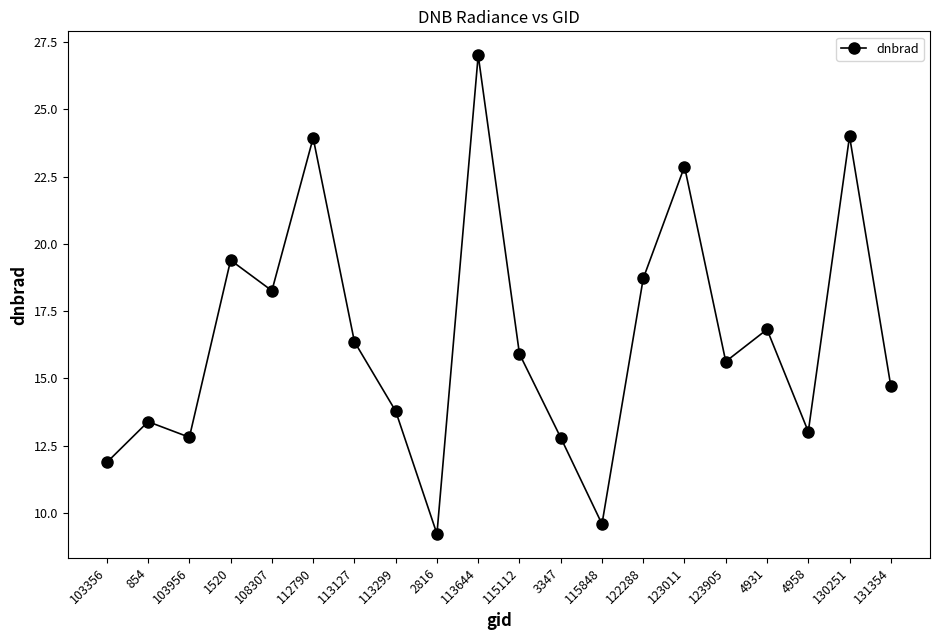

Is it true that the value at 108307 is 18.3?

True